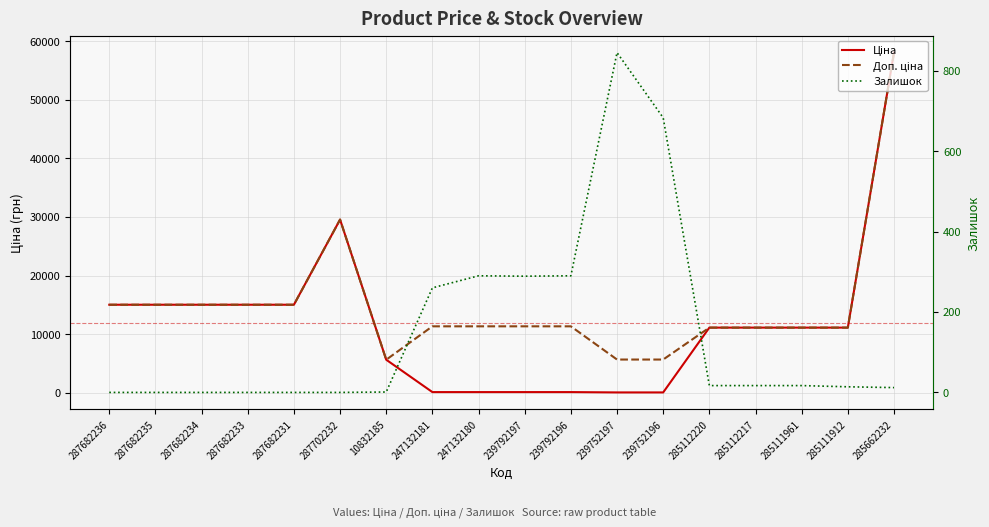

Reading right to left, list all the values displayed in this chart.

Ціна: 58037.0	11113.6	11113.6	11113.6	11113.6	56.7	56.7	113.3	113.3	113.3	113.3	5636.0	29548.9	15019.2	15019.2	15019.2	15019.2	15019.2
Доп. ціна: 58037.0	11113.6	11113.6	11113.6	11113.6	5667.0	5667.0	11334.0	11334.0	11334.0	11334.0	5636.0	29548.9	15019.2	15019.2	15019.2	15019.2	15019.2
Залишок: 12.0	14.0	17.0	17.0	17.0	683.0	845.0	290.0	289.0	290.0	260.0	1.0	0.0	0.0	0.0	0.0	0.0	0.0